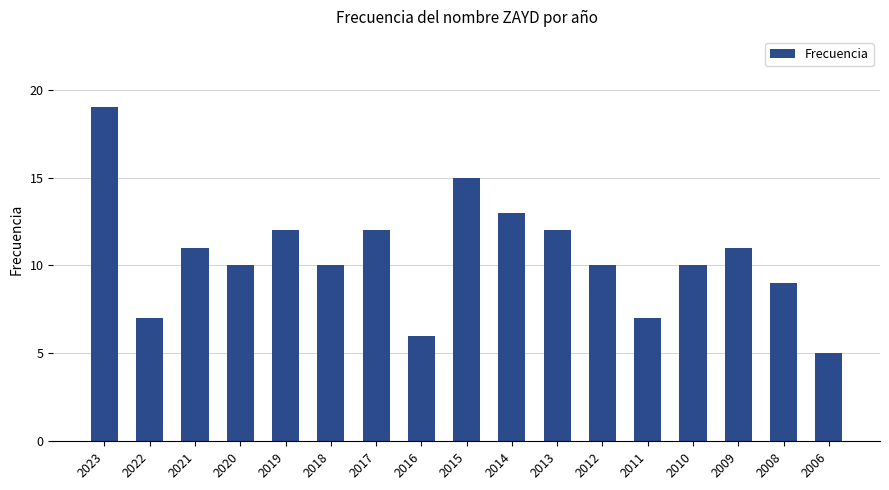

At which category does the chart reach its minimum across all series?

2006